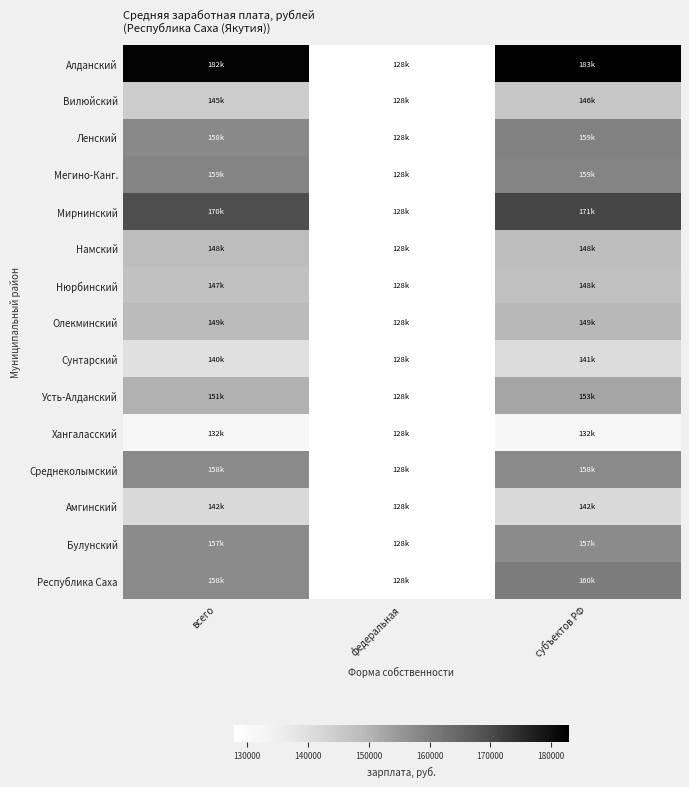

At субъектов РФ, list the series in order from smallest to largest.

Хангаласский, Сунтарский, Амгинский, Вилюйский, Нюрбинский, Намский, Олекминский, Усть-Алданский, Булунский, Среднеколымский, Мегино-Канг., Ленский, Республика Саха, Мирнинский, Алданский